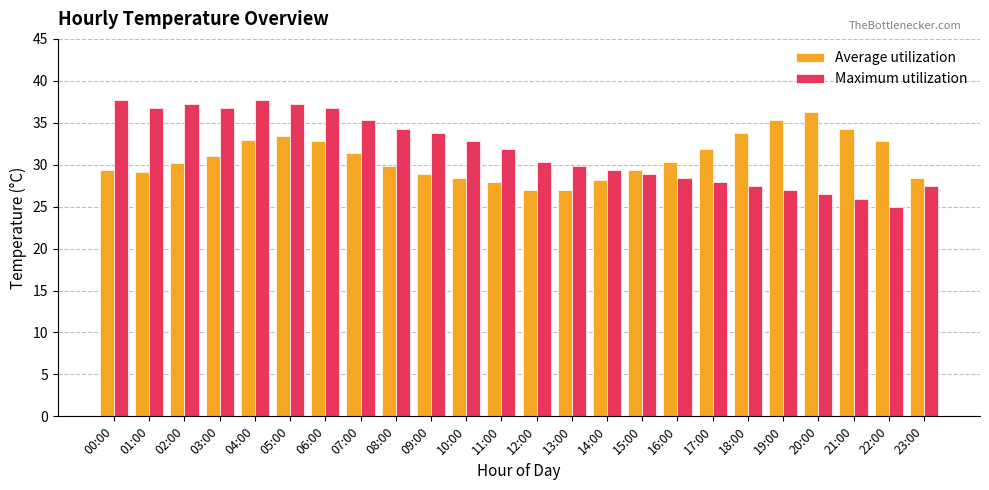

What is the total value across all series at 08:00?

64.2